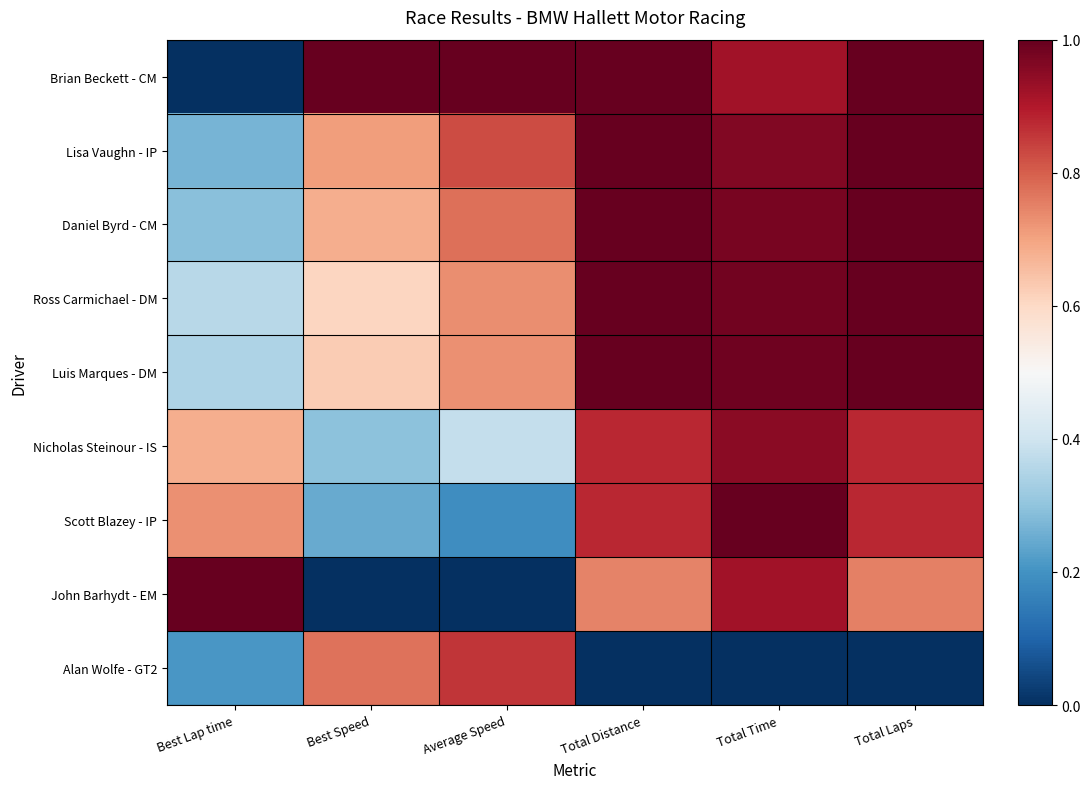

At which label is John Barhydt - EM closest to 0?

Best Speed